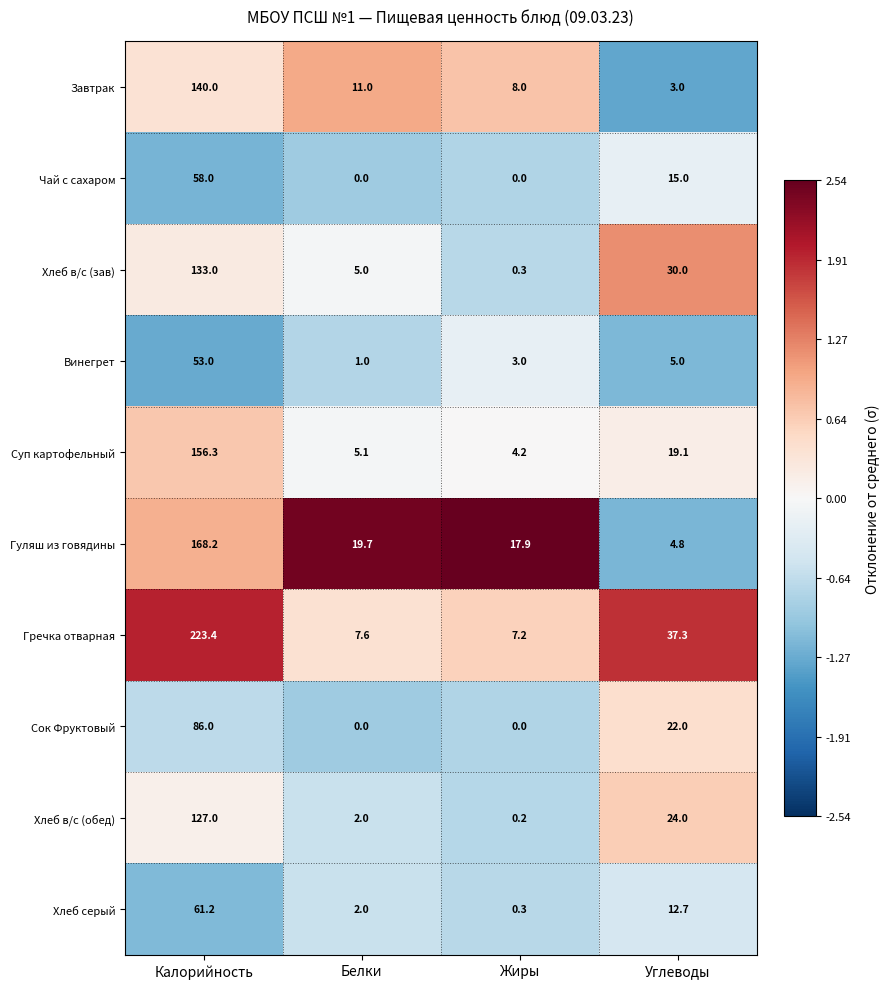

How many Чай с сахаром values are between 0 and 58?

4